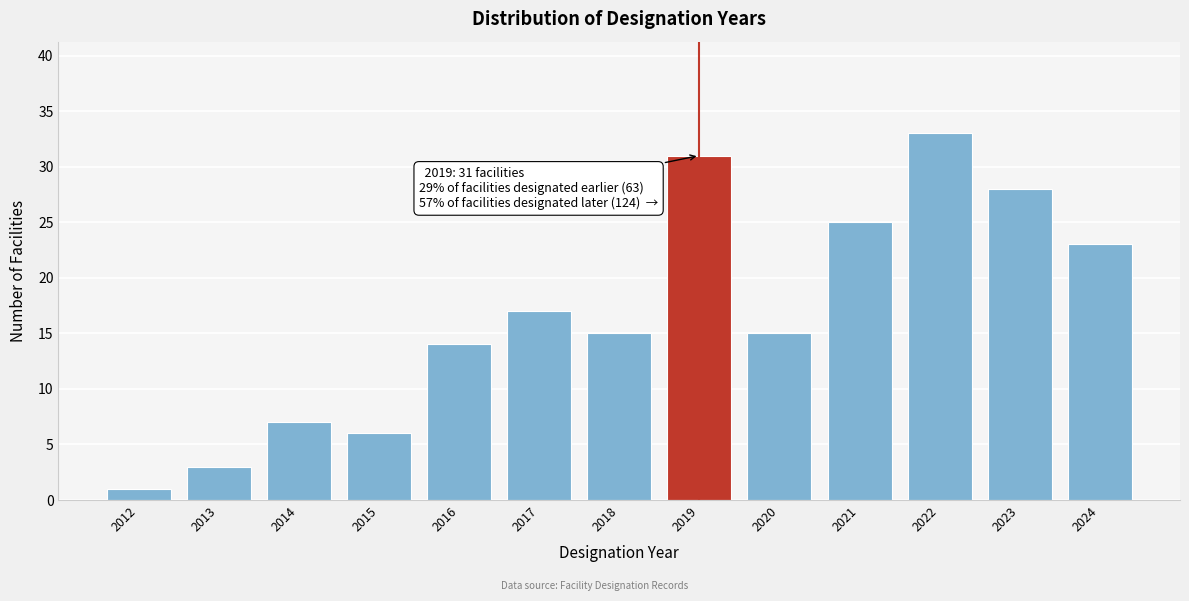

Reading left to right, list all the values displayed in this chart.

2012=1	2013=3	2014=7	2015=6	2016=14	2017=17	2018=15	2019=31	2020=15	2021=25	2022=33	2023=28	2024=23